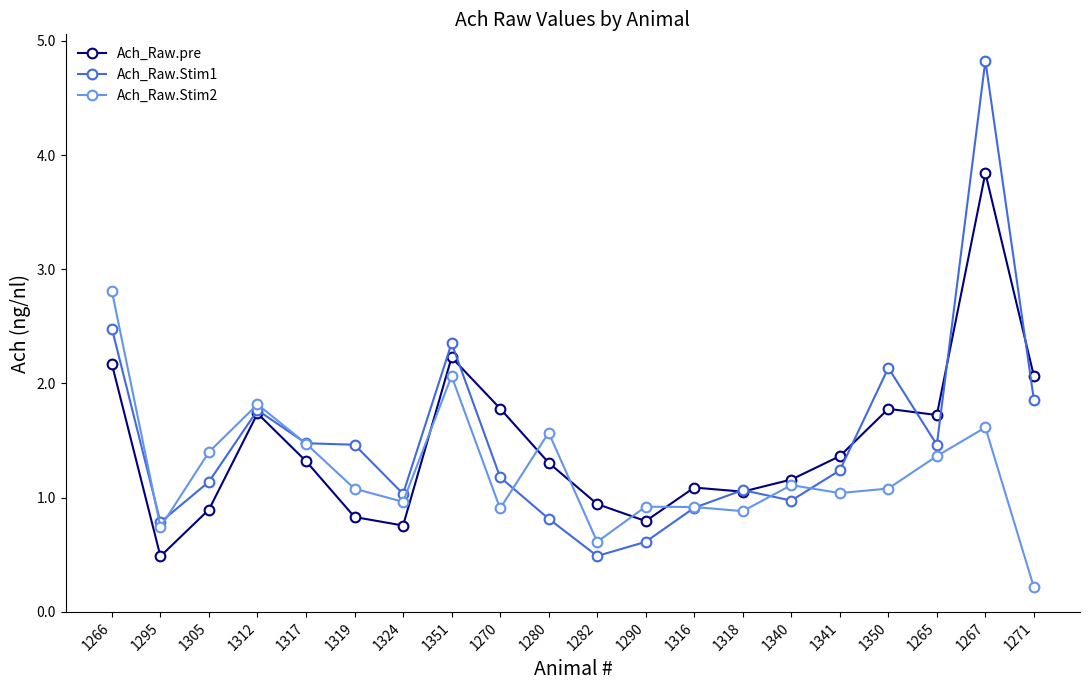

True or false: Ach_Raw.Stim1 has a value of 2.6 at 1271.

False